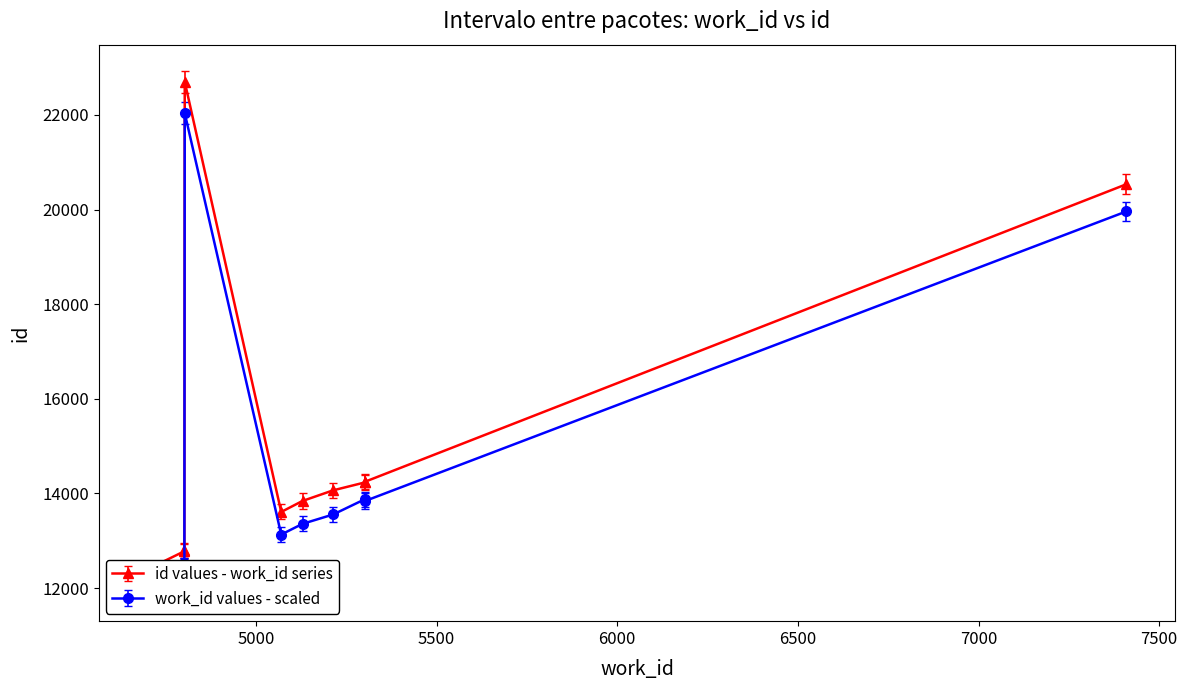

How many data points in work_id are less than 5129?

5